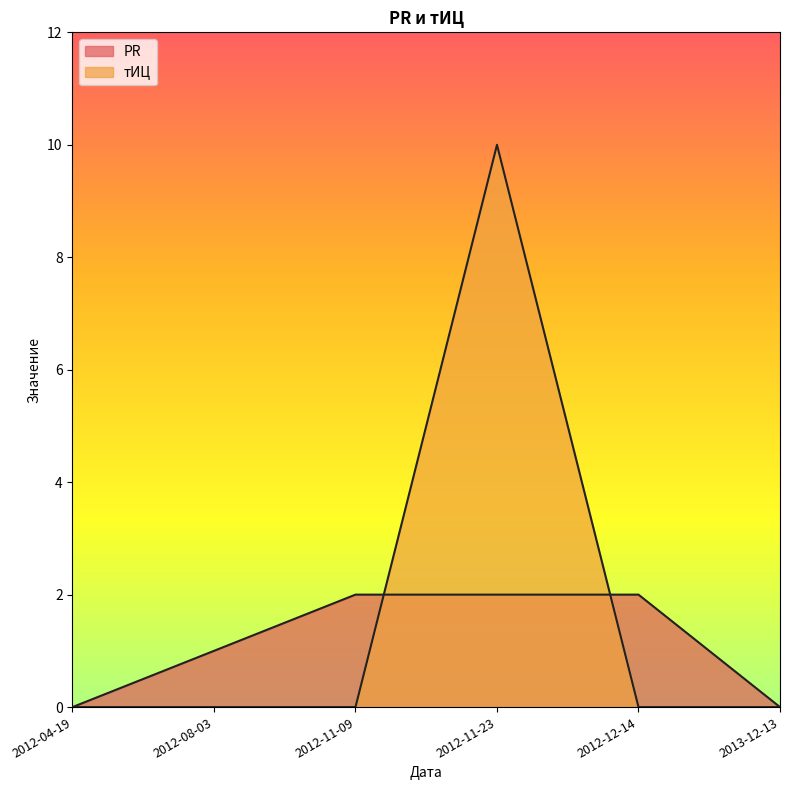

How many series are shown in this chart?

2